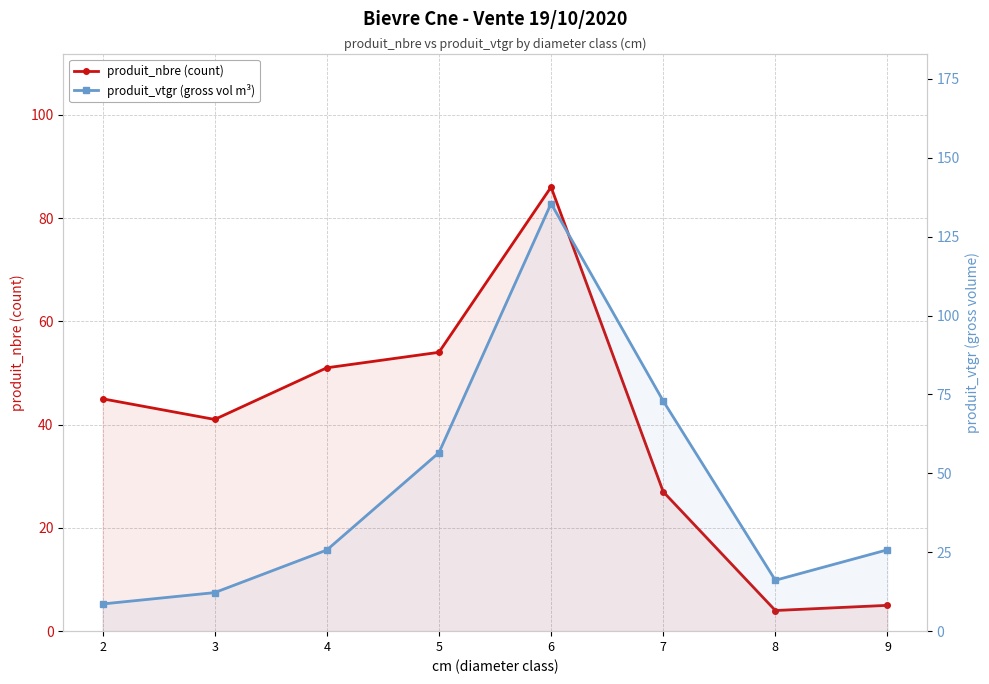

Rank the series at 3 from lowest to highest value.

produit_vtgr (gross vol m³), produit_nbre (count)